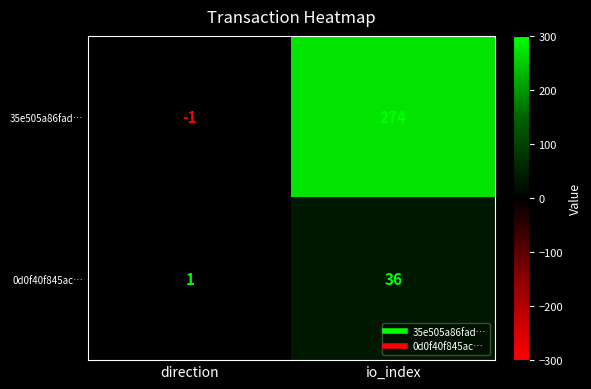

At which category is the sum across all series the highest?

io_index